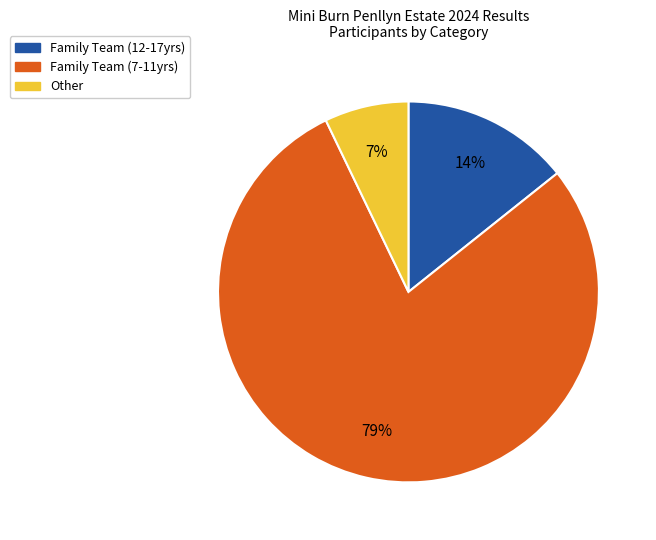

Rank the categories by value from highest to lowest.

Family Team (7-11yrs), Family Team (12-17yrs), Other